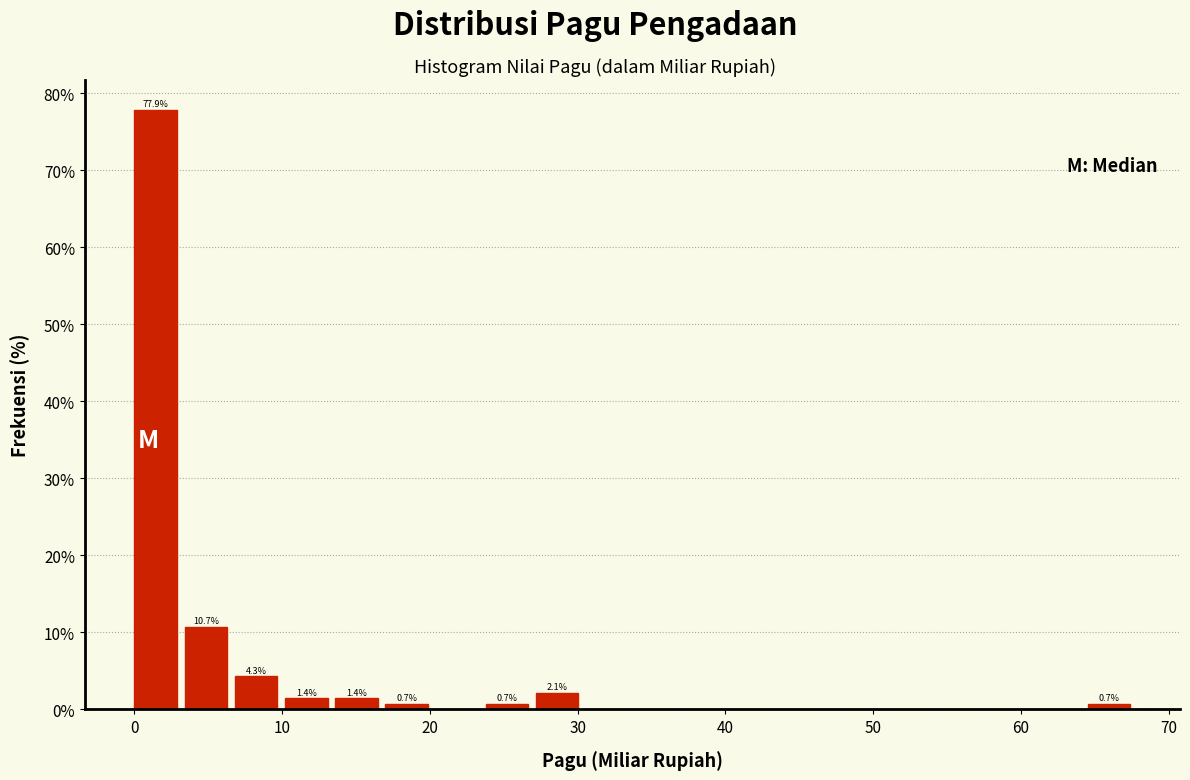

Read against the x-axis, roughly where is the centre of the tallest bar?

1